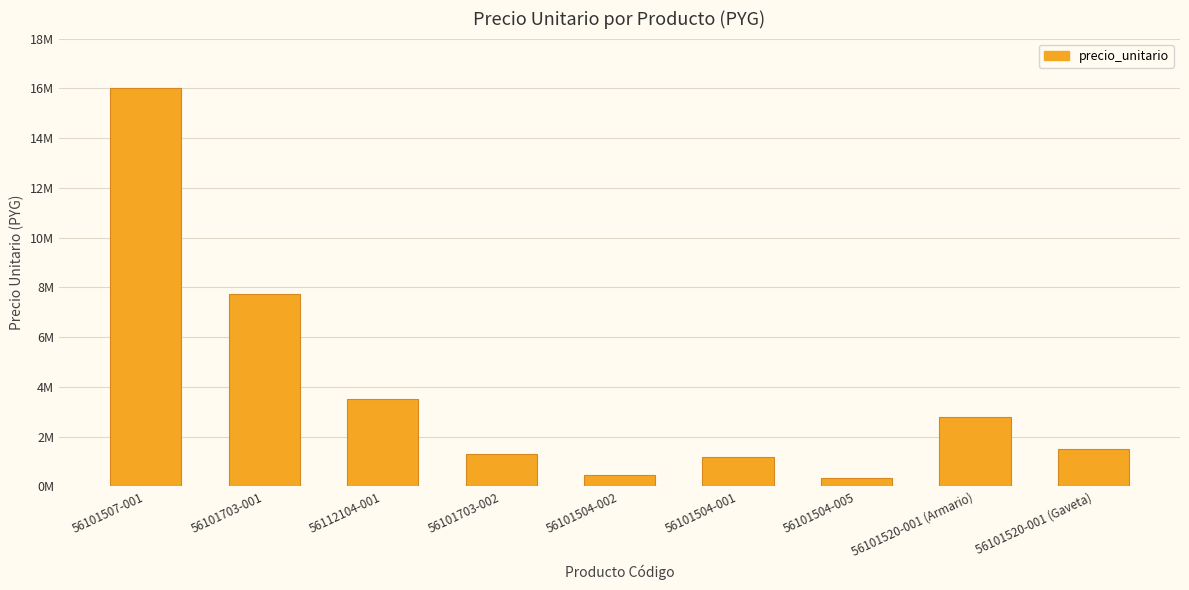

Does the chart contain stacked bars?

No